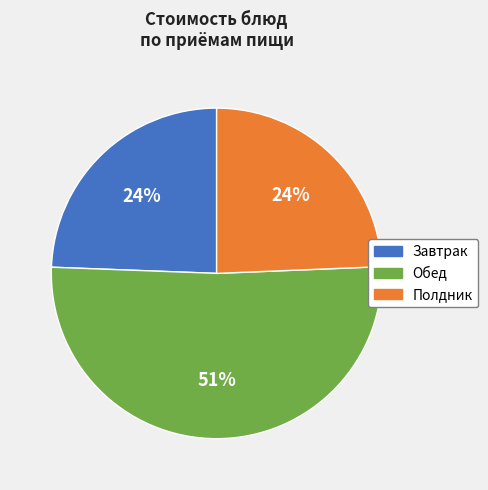

To the nearest percent, what is the average slice percentage?

33%